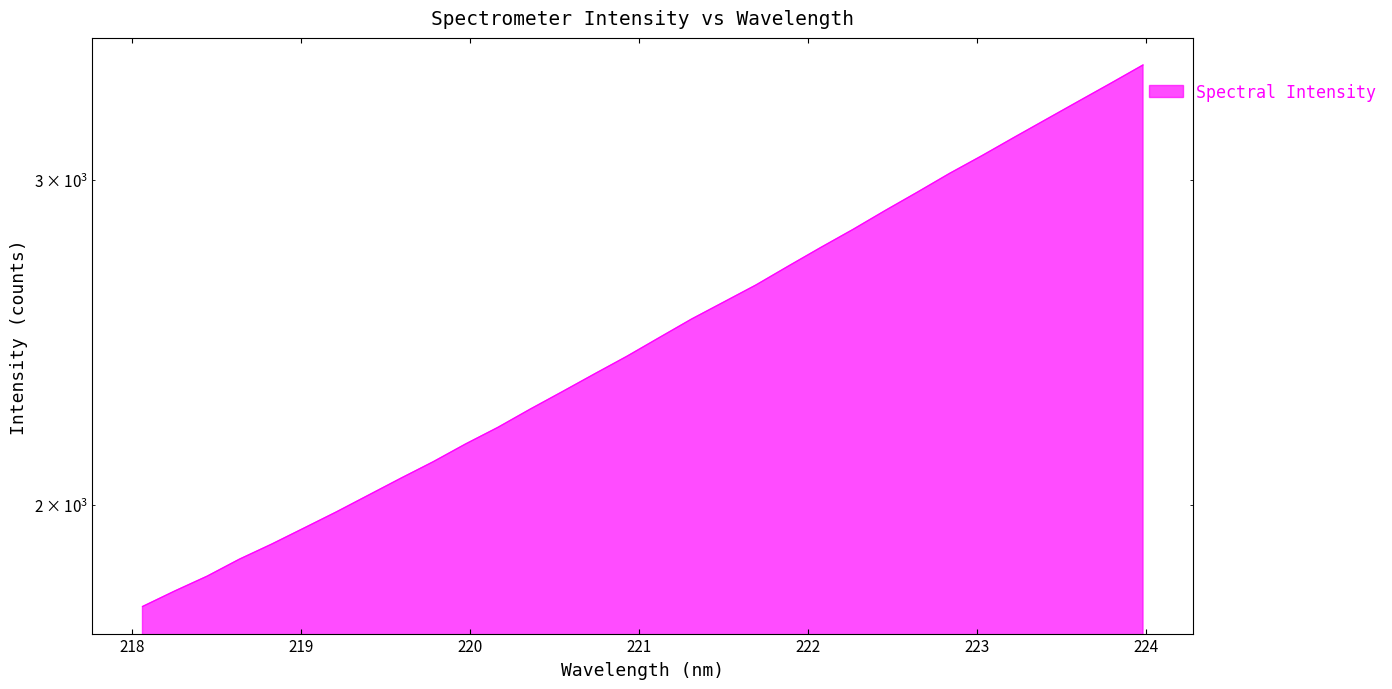

How many data points are less than 2464?

16